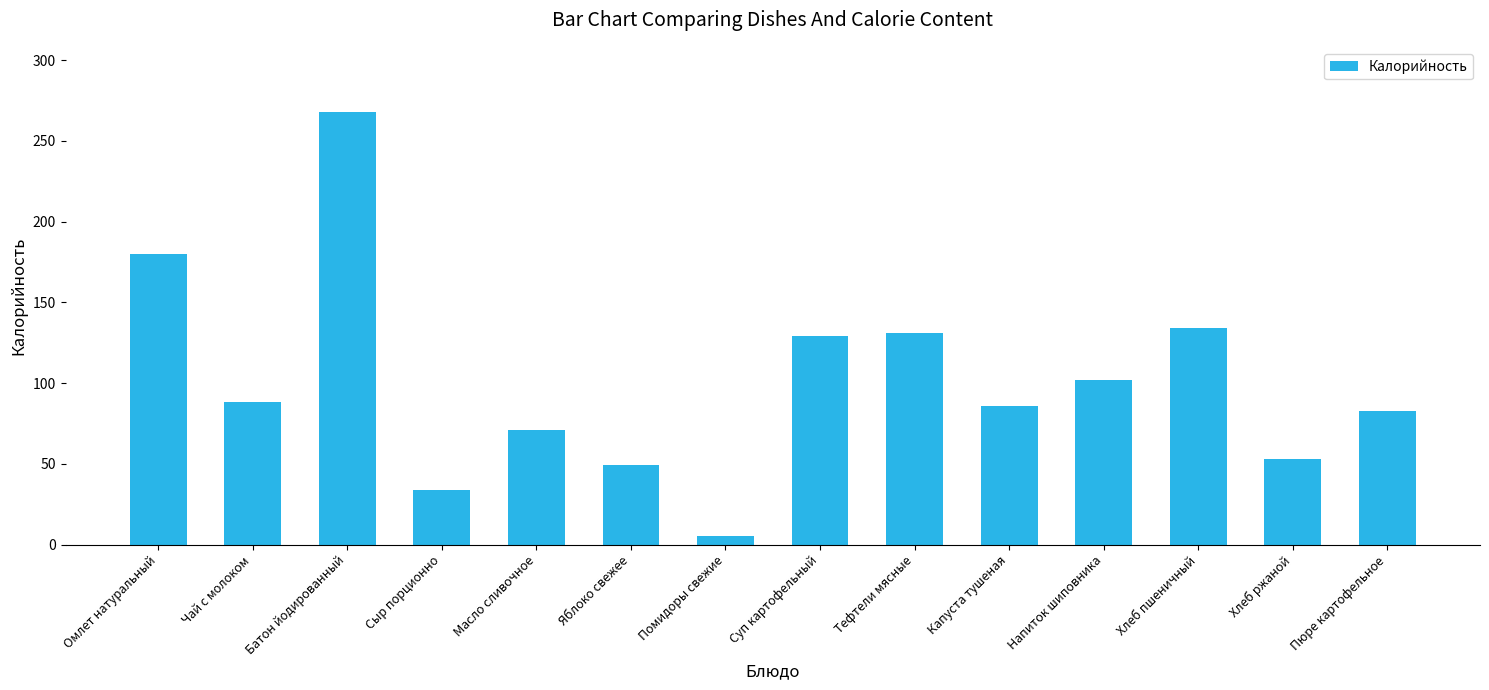

At which label is the value closest to 136?

Хлеб пшеничный